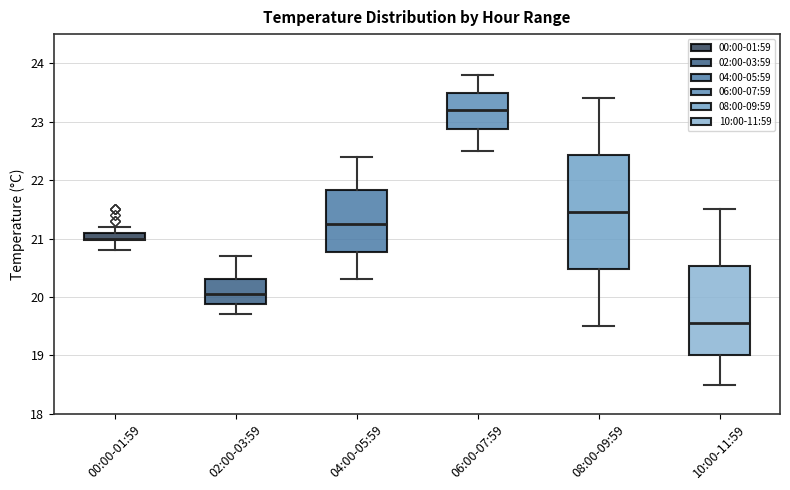

Comparing the boxes themselves (not the whiskers), which one is the tallest?

08:00-09:59